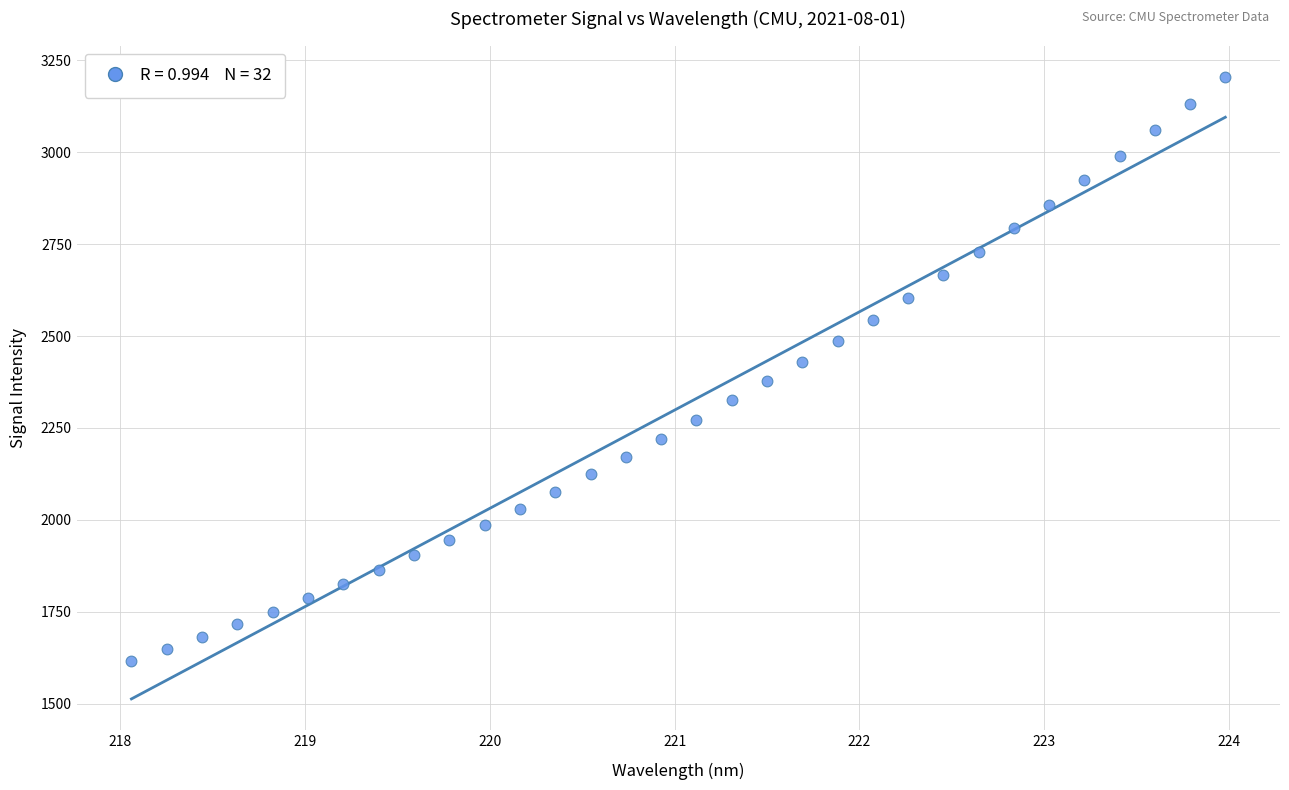

What is the range of Y values (max minus min)?

1589.2